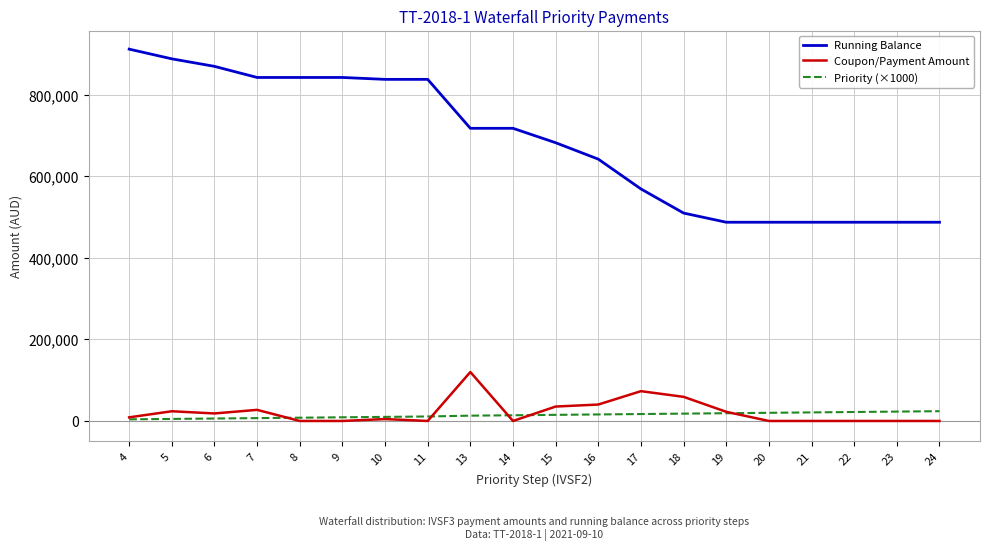

True or false: Running Balance and Coupon/Payment Amount cross at least once.

False